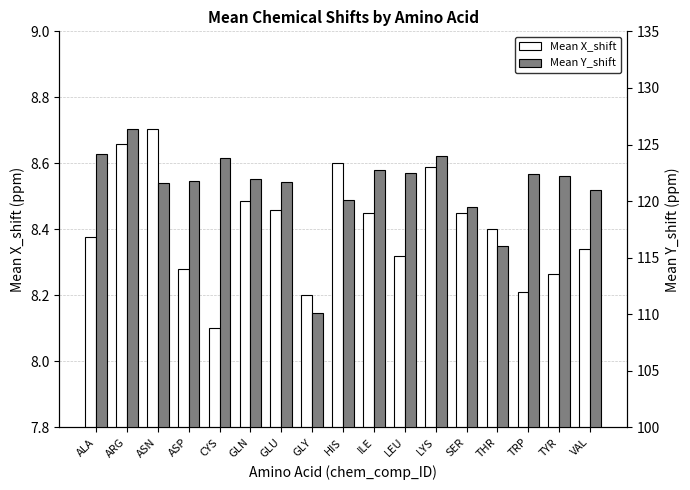

Reading left to right, what are all the values shown in this chart?

Mean X_shift: ALA=8.4	ARG=8.7	ASN=8.7	ASP=8.3	CYS=8.1	GLN=8.5	GLU=8.5	GLY=8.2	HIS=8.6	ILE=8.4	LEU=8.3	LYS=8.6	SER=8.4	THR=8.4	TRP=8.2	TYR=8.3	VAL=8.3
Mean Y_shift: ALA=124.1	ARG=126.3	ASN=121.6	ASP=121.8	CYS=123.8	GLN=121.9	GLU=121.7	GLY=110.1	HIS=120.1	ILE=122.8	LEU=122.5	LYS=124.0	SER=119.5	THR=116.0	TRP=122.4	TYR=122.2	VAL=121.0